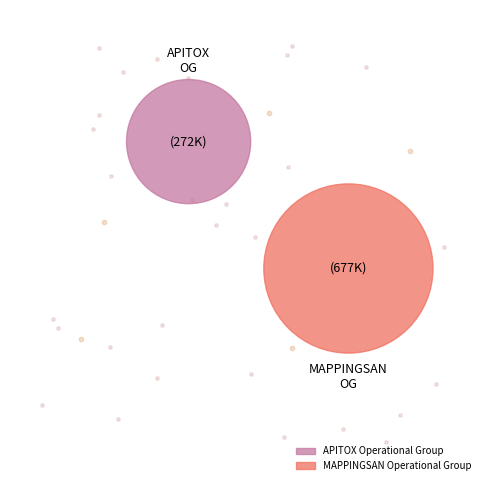

What is the change in value from APITOX Operational Group to MAPPINGSAN Operational Group?

+405873